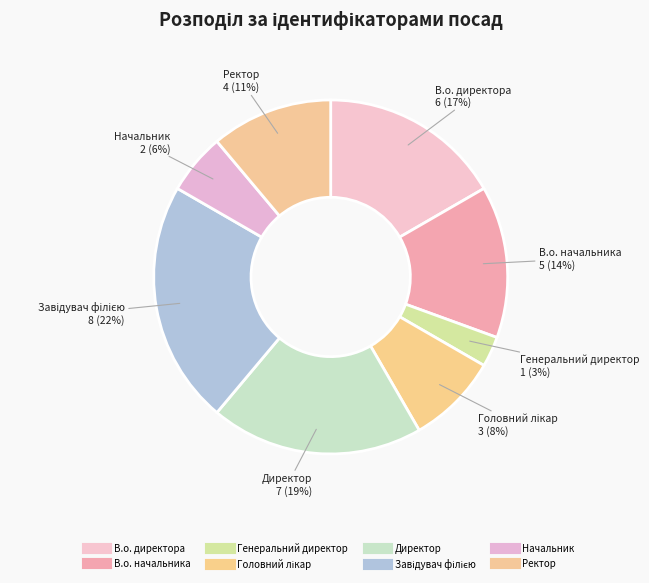

Which category has the smallest portion of the pie?

Генеральний директор